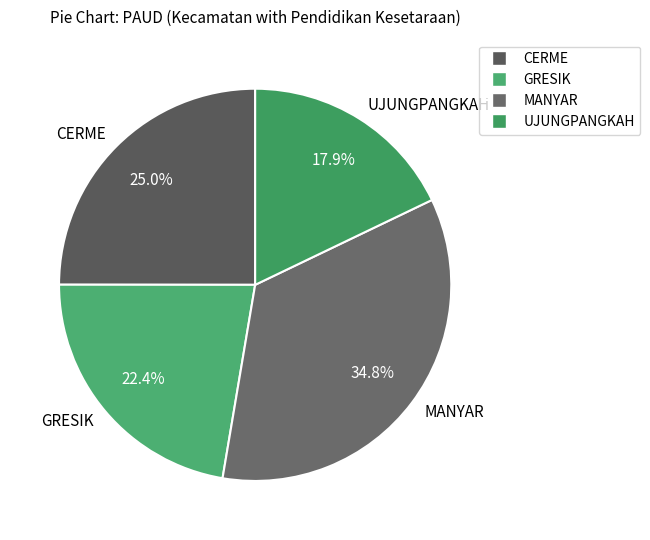

To the nearest percent, what is the difference between the largest and smallest slice percentages?

17%